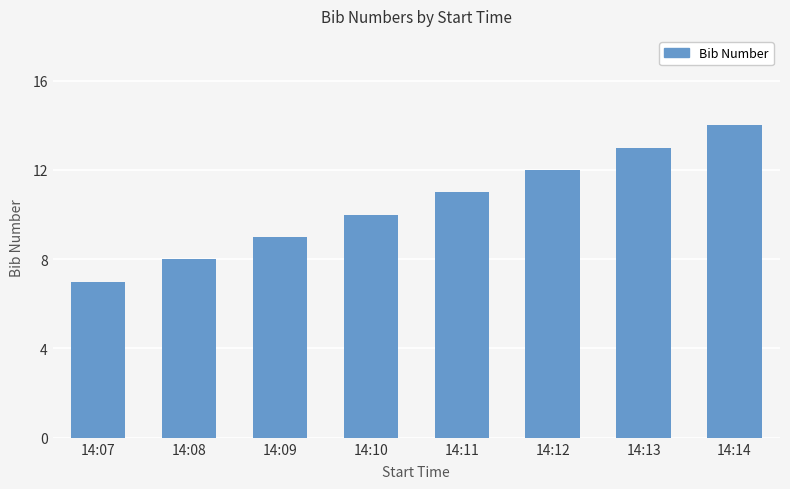

At which category does the chart reach its minimum across all series?

14:07